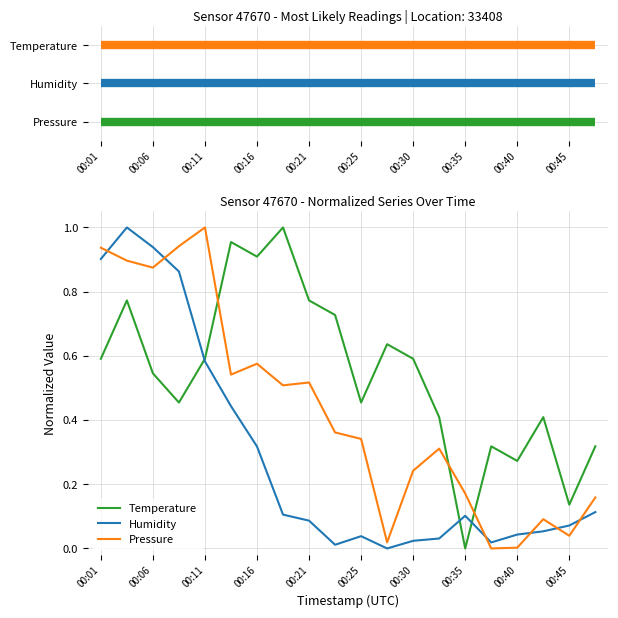

What is the difference between the maximum and minimum values in the Humidity series?

1.0